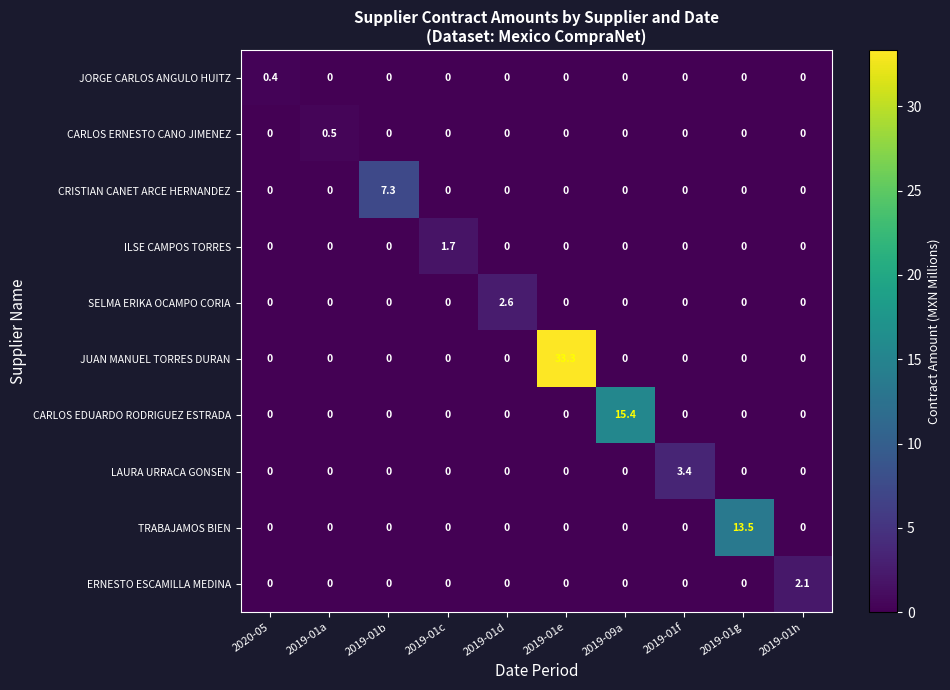

Is it true that SELMA ERIKA OCAMPO CORIA equals 1.7 at 2019-01a?

False